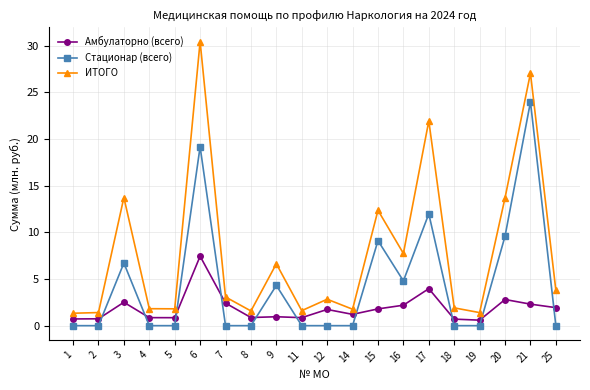

At which label is Стационар (всего) closest to 11?

17